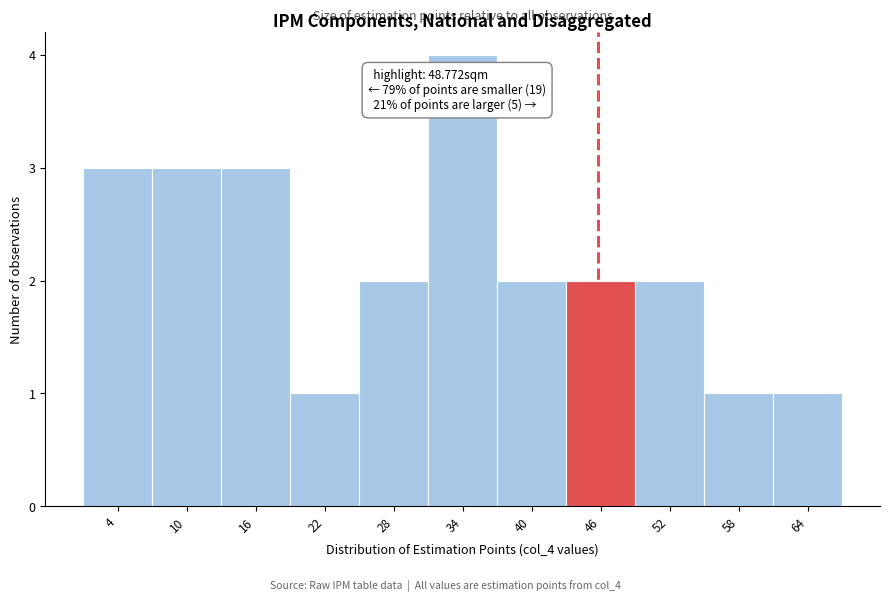

Reading left to right, extract all data points from this chart.

3	3	3	1	2	4	2	2	2	1	1